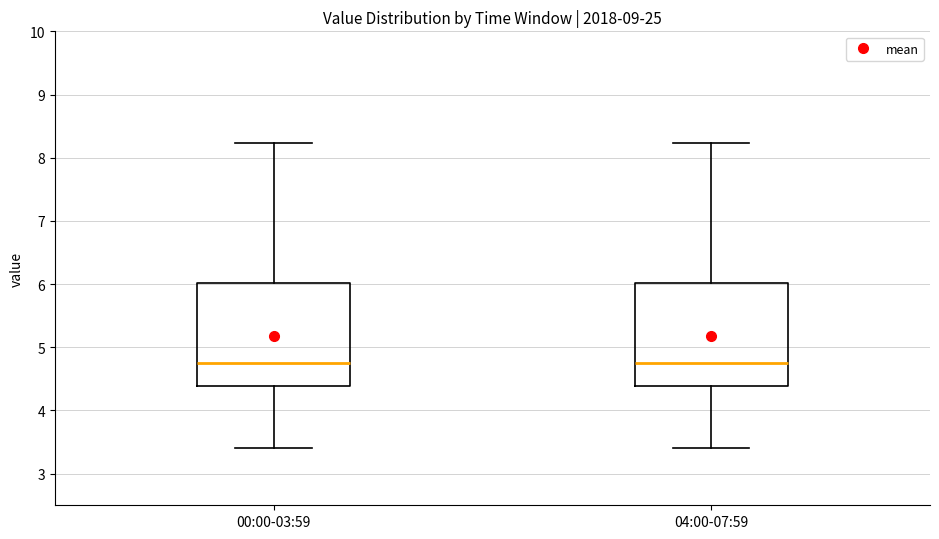

Reading left to right, read every box against the y-axis: the position of its median line, the range the box covers, and the ends of its whiskers. The values are not printed on the chart, so give them approximately, as read against the axis.

00:00-03:59: median 4.8, box 4.4 to 6.0, whiskers 3.4 to 8.2
04:00-07:59: median 4.8, box 4.4 to 6.0, whiskers 3.4 to 8.2